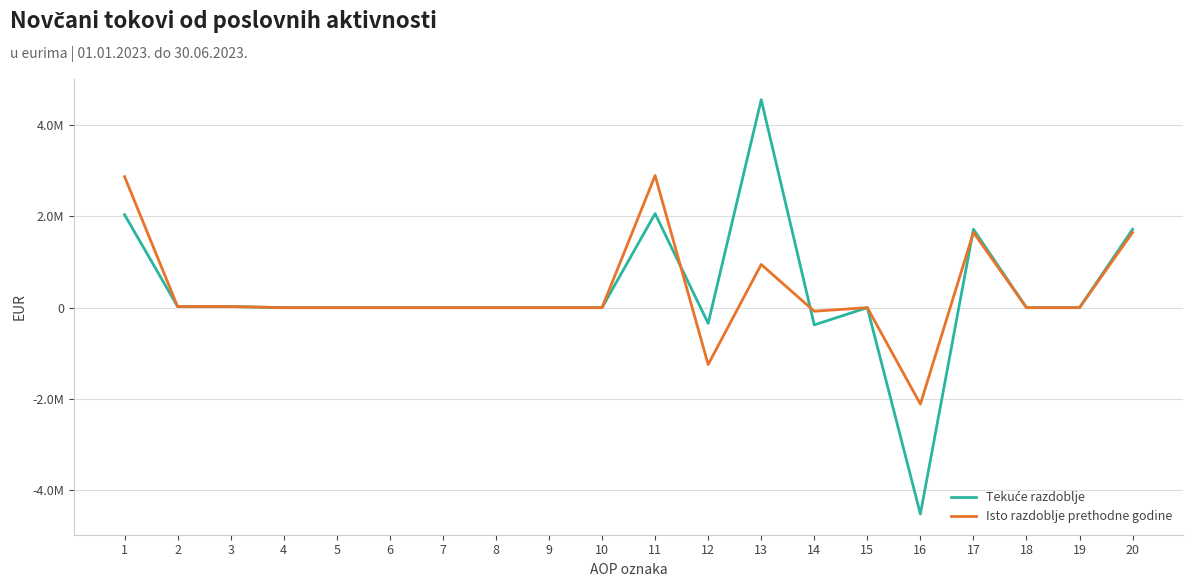

Is it true that Isto razdoblje prethodne godine equals -1369583 at 16?

False